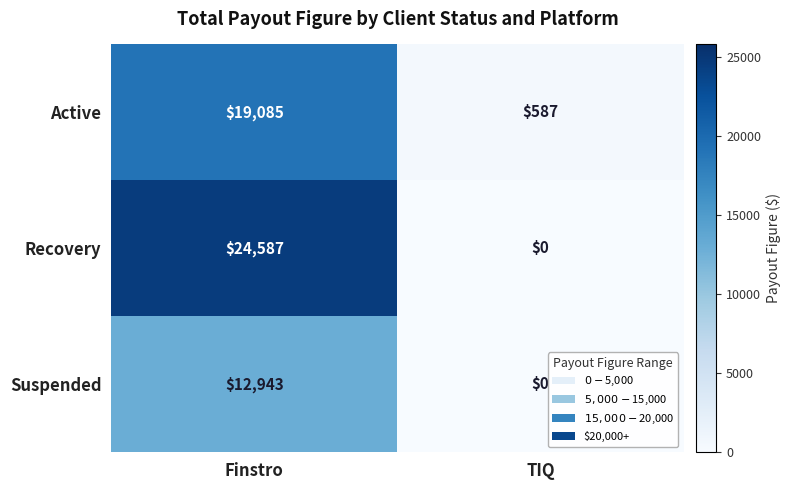

Rank the series by their maximum value, from lowest to highest.

Suspended, Active, Recovery